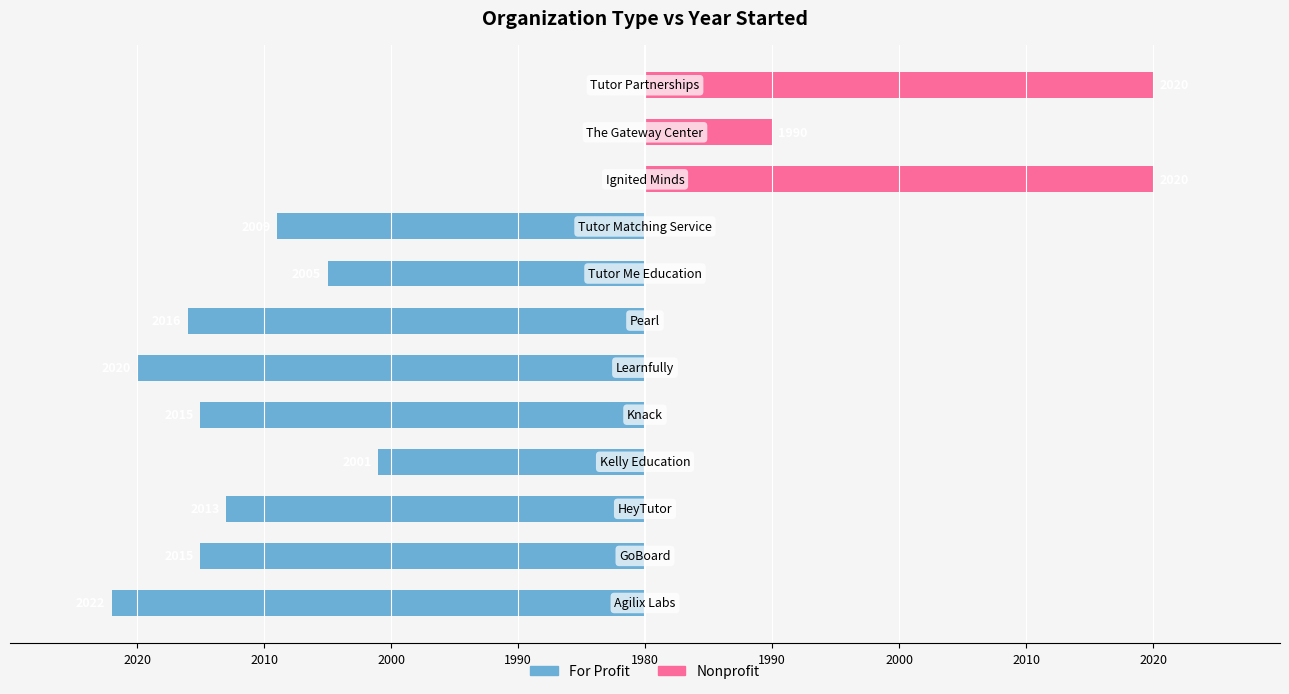

What is the spread (max minus min) of values at 2020?

42